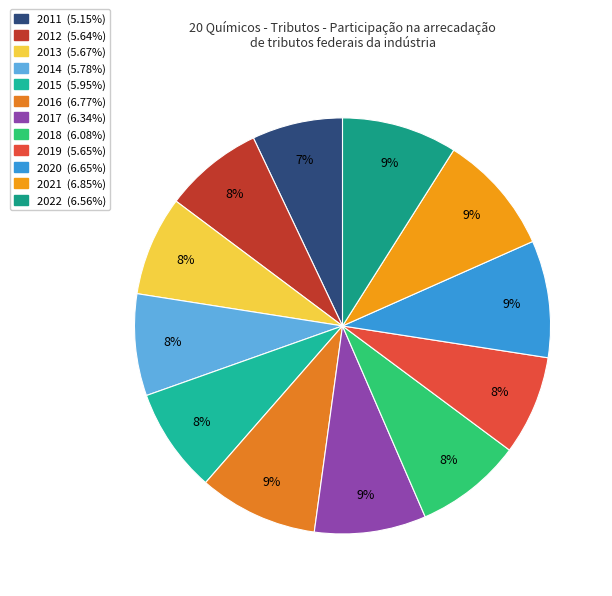

To the nearest percent, what percentage of the pie is 2014?

8%